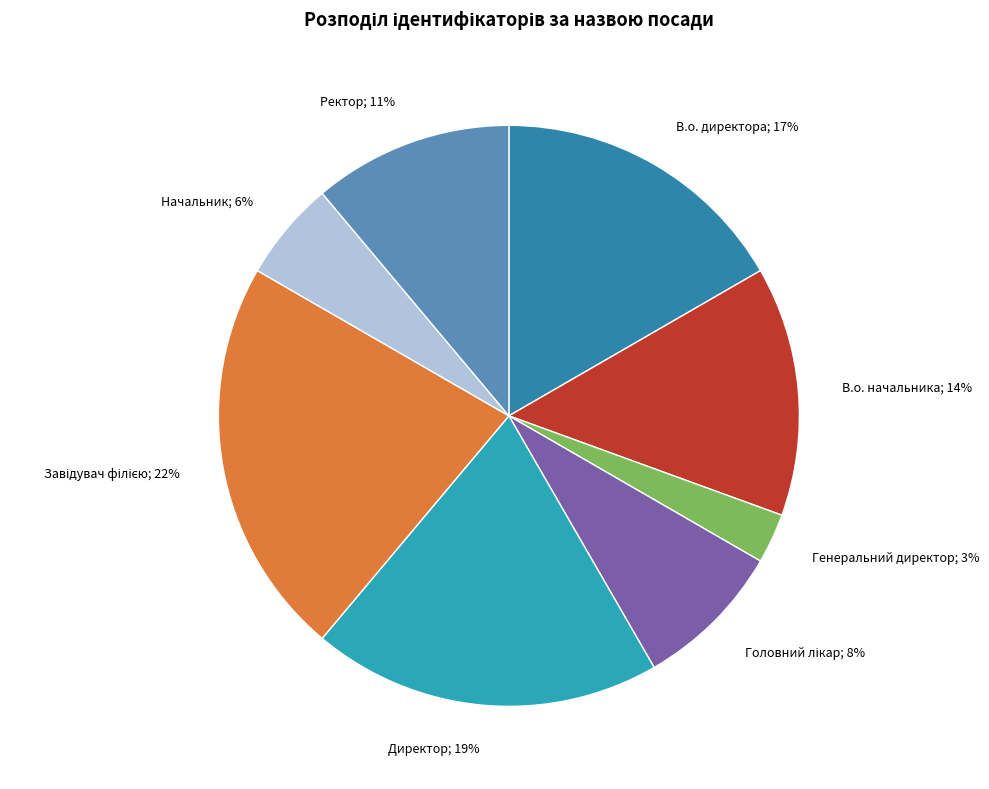

How many segments does this pie chart have?

8